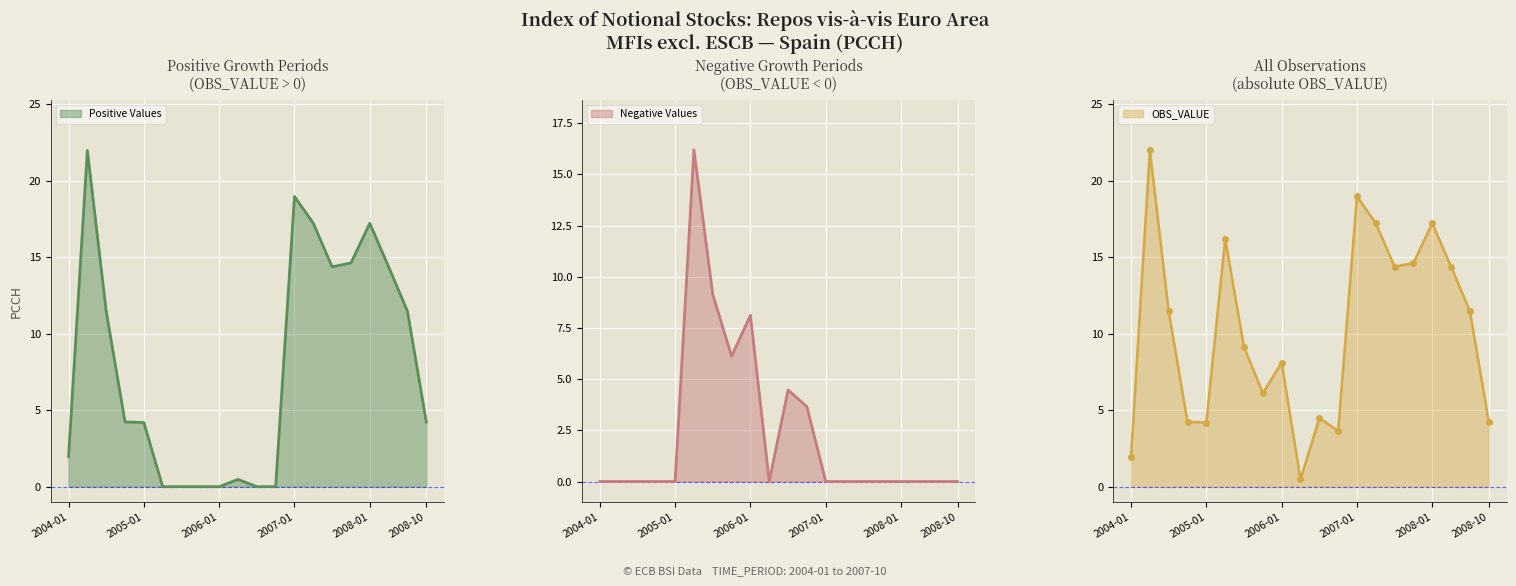

What is the label of the 3rd point from the right?

2008-04